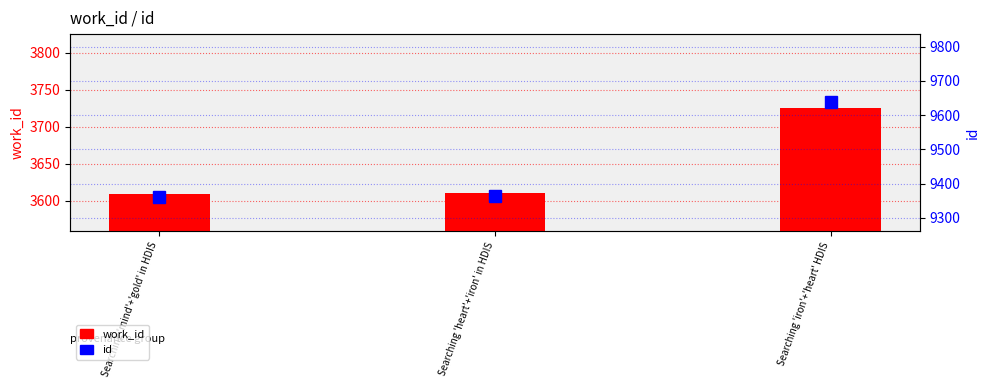

What is the smallest value displayed?

3609